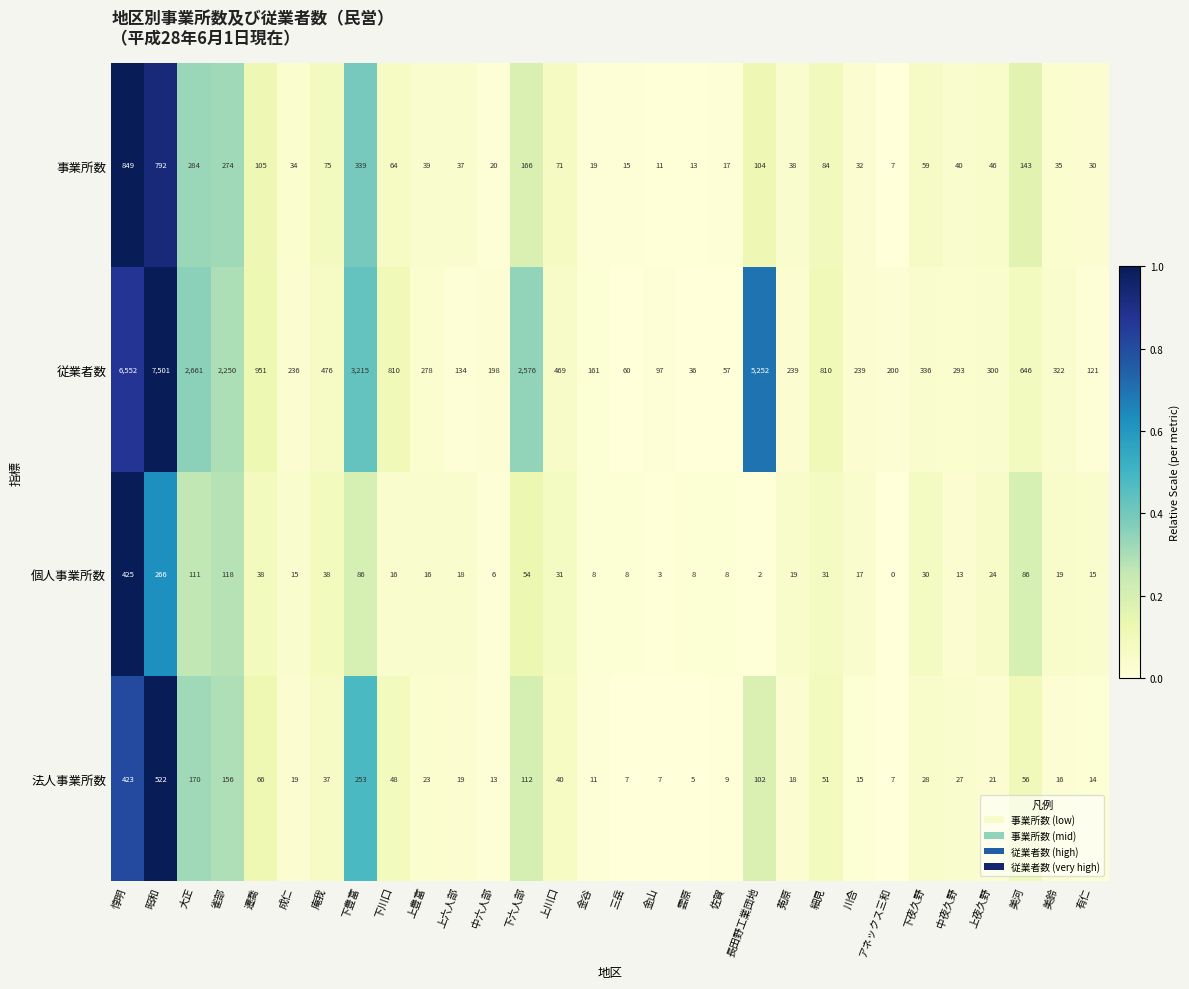

At how many categories does at least one series exceed 0?

30